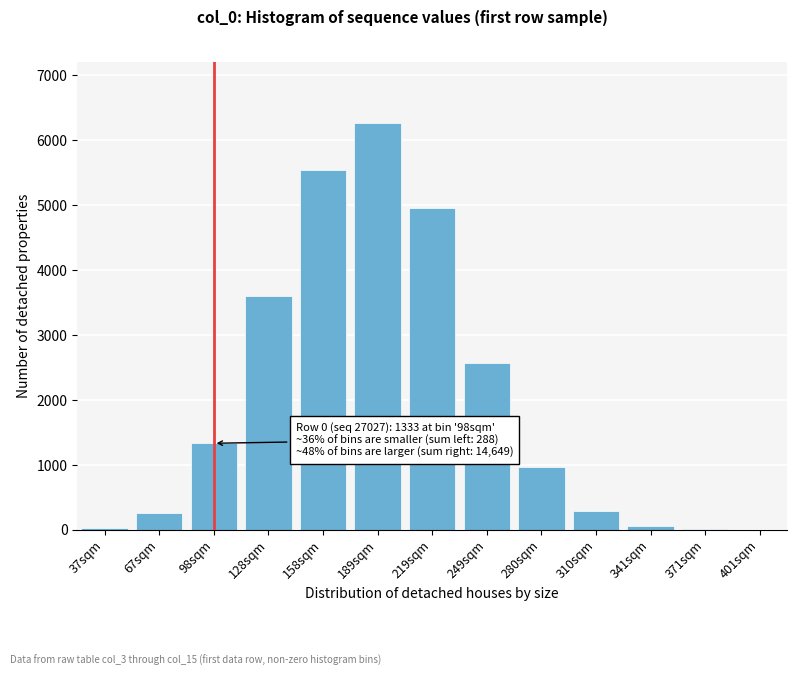

What is the change in value from 67sqm to 219sqm?

+4695